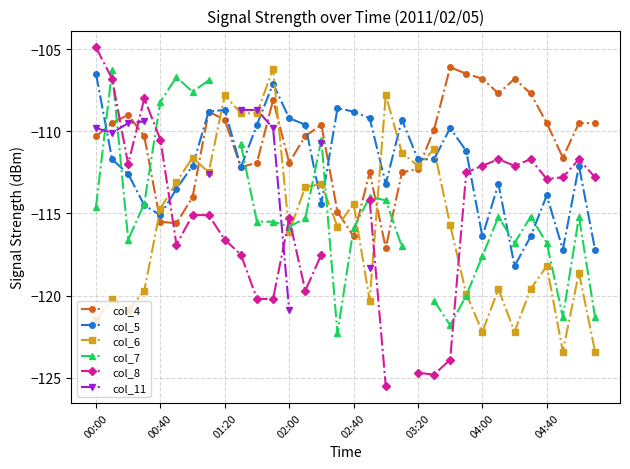

In col_6, how many points are higher than both neighbors (excluding endpoints)?

11